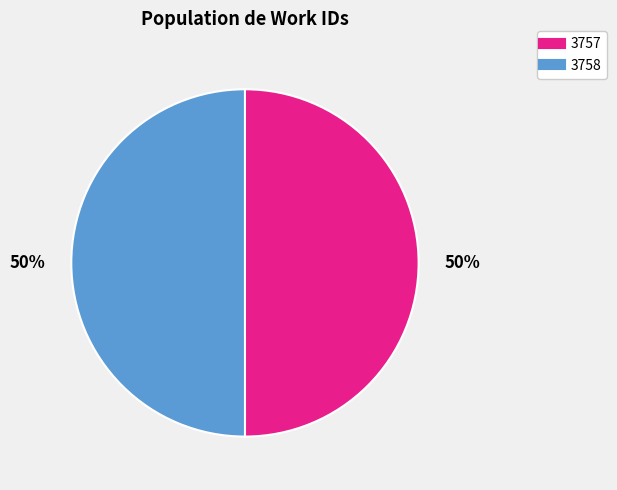

To the nearest percent, what percentage of the pie is 3758?

50%